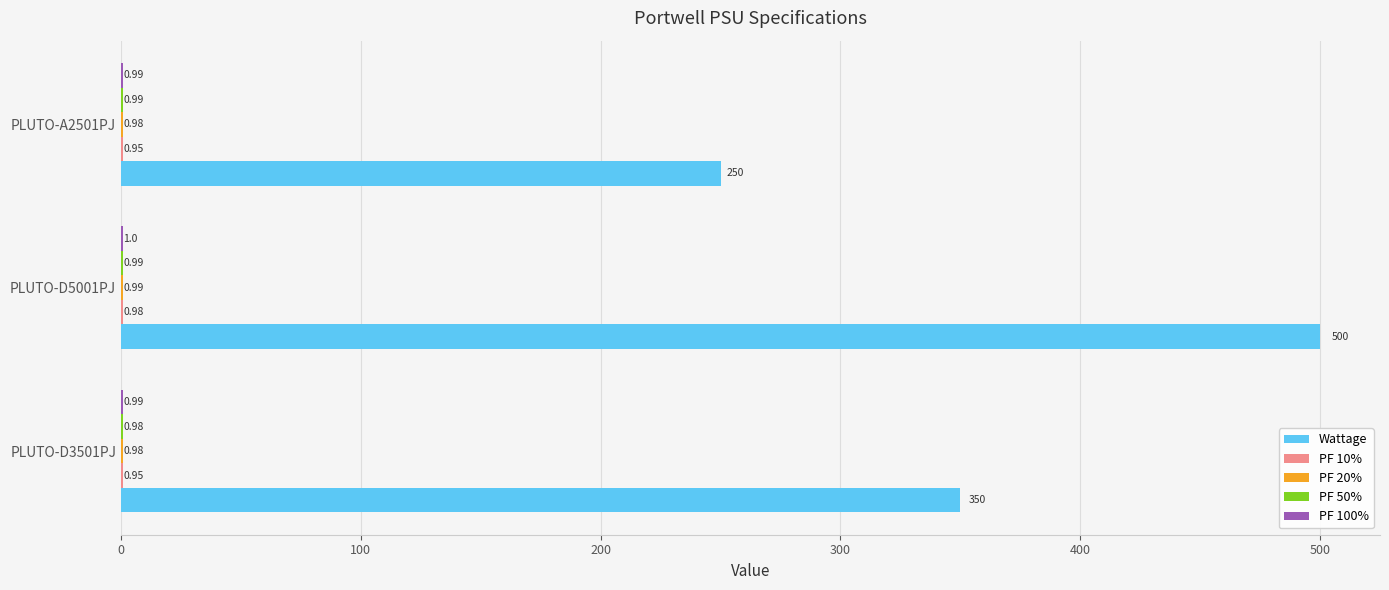

What is the total value across all series at PLUTO-A2501PJ?

253.9